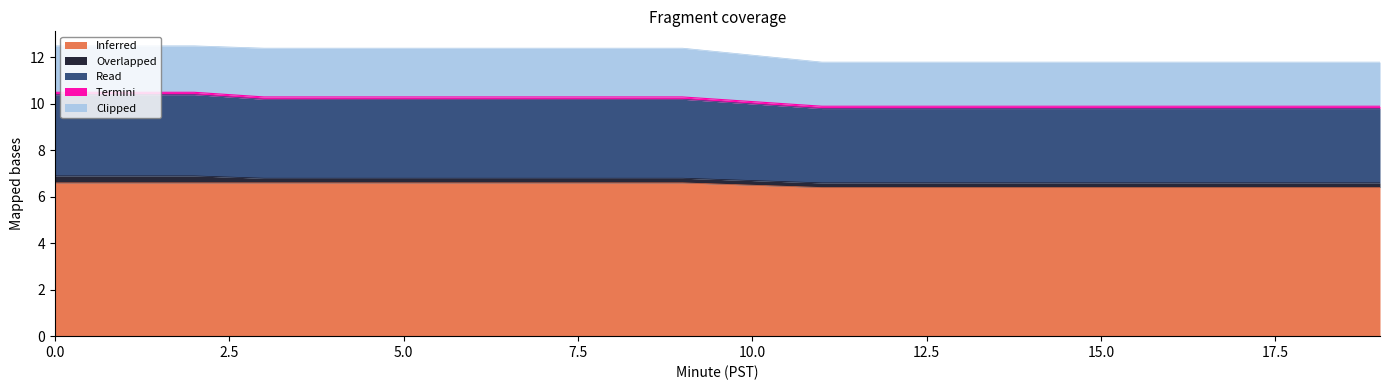

What is the maximum value for Inferred?

6.6